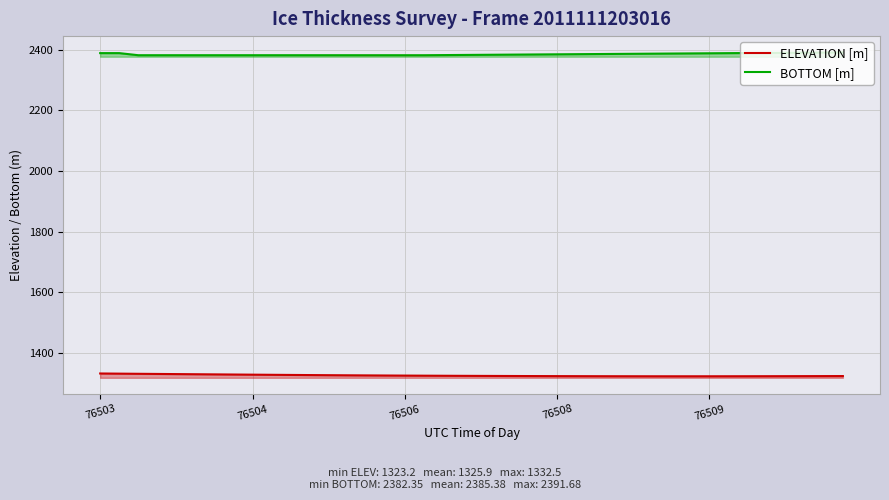

True or false: BOTTOM [m] and ELEVATION [m] intersect in this chart.

False